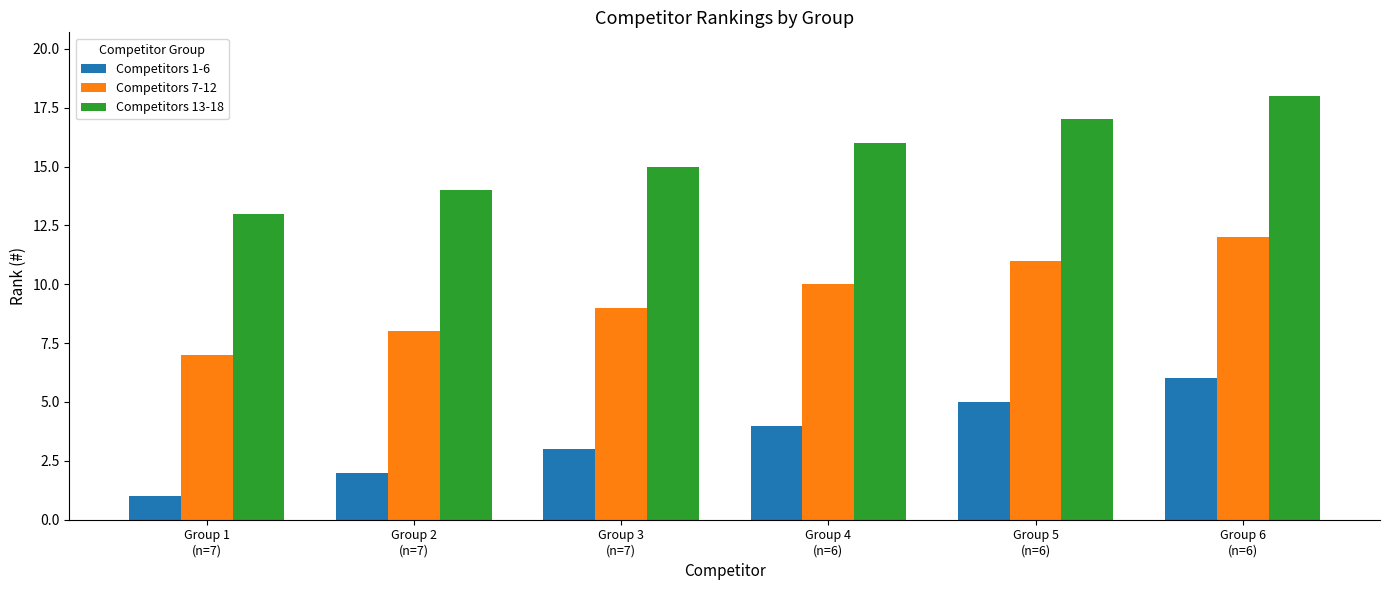

At how many categories does at least one series exceed 11?

6